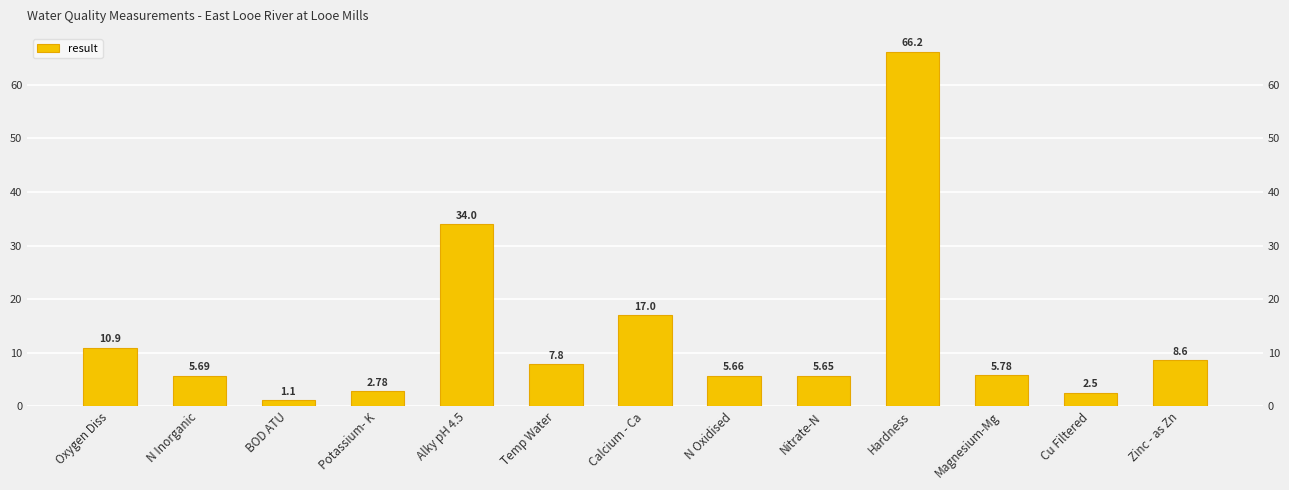

What is the value of the 10th bar from the left?

66.2